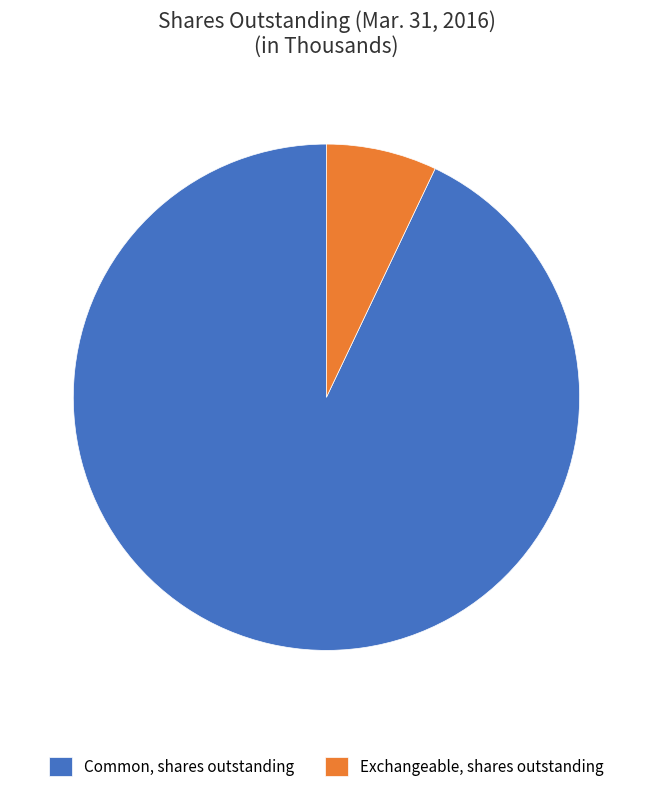

Does Exchangeable, shares outstanding represent more than half of the total?

No